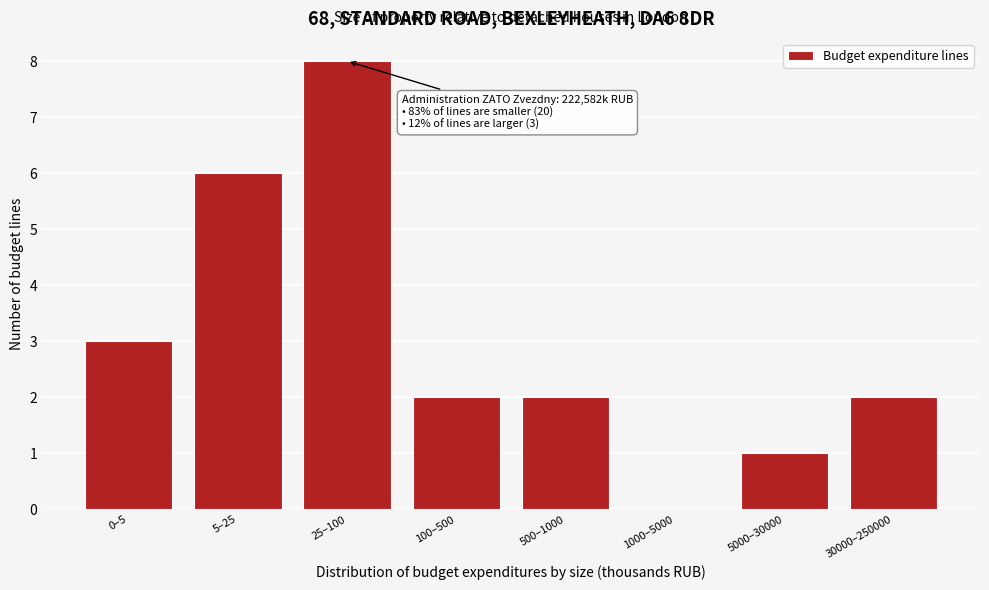

Reading left to right, extract all data points from this chart.

0–5=3	5–25=6	25–100=8	100–500=2	500–1000=2	1000–5000=0	5000–30000=1	30000–250000=2